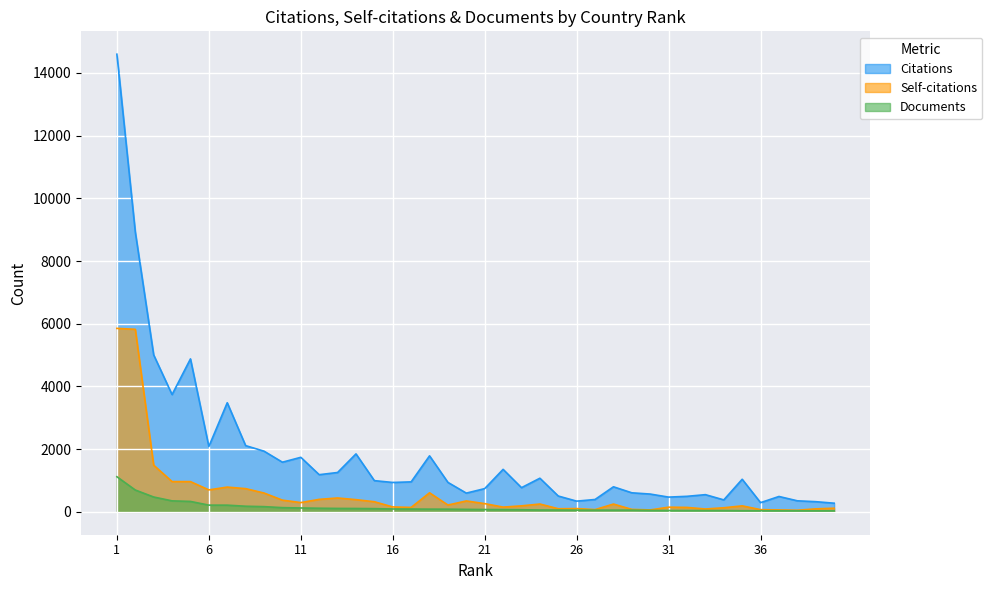

List the series in order of their overall mean, highest first.

Citations, Self-citations, Documents